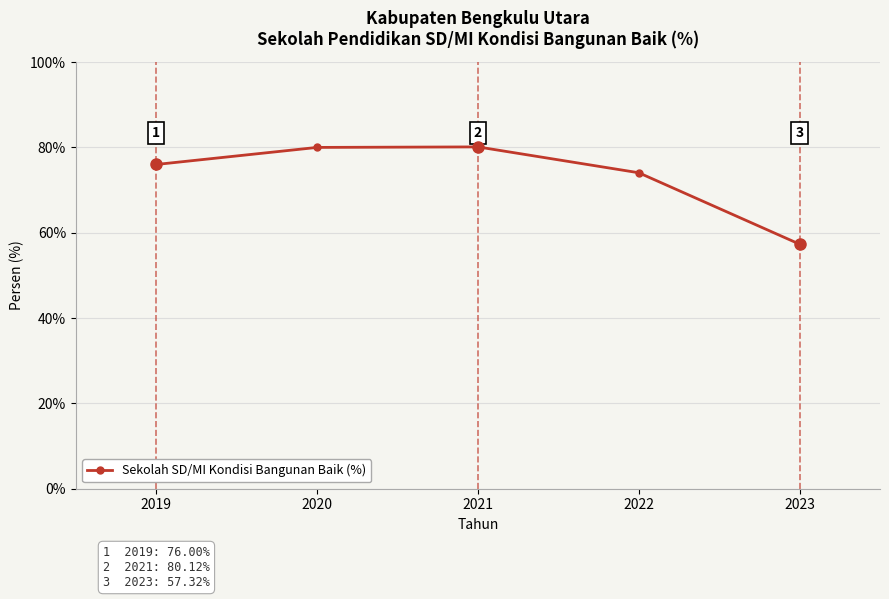

What is the sum of all values?

367.5